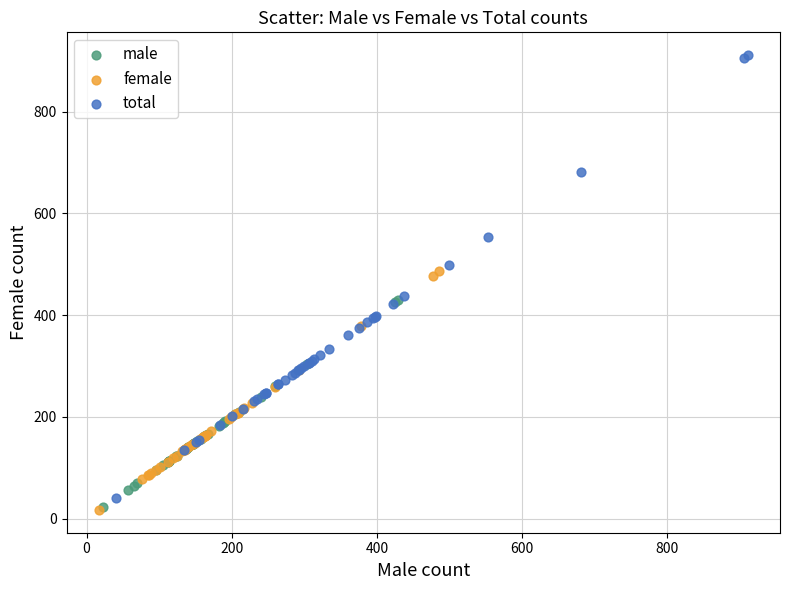

Which series has the widest spread of Y values?

total